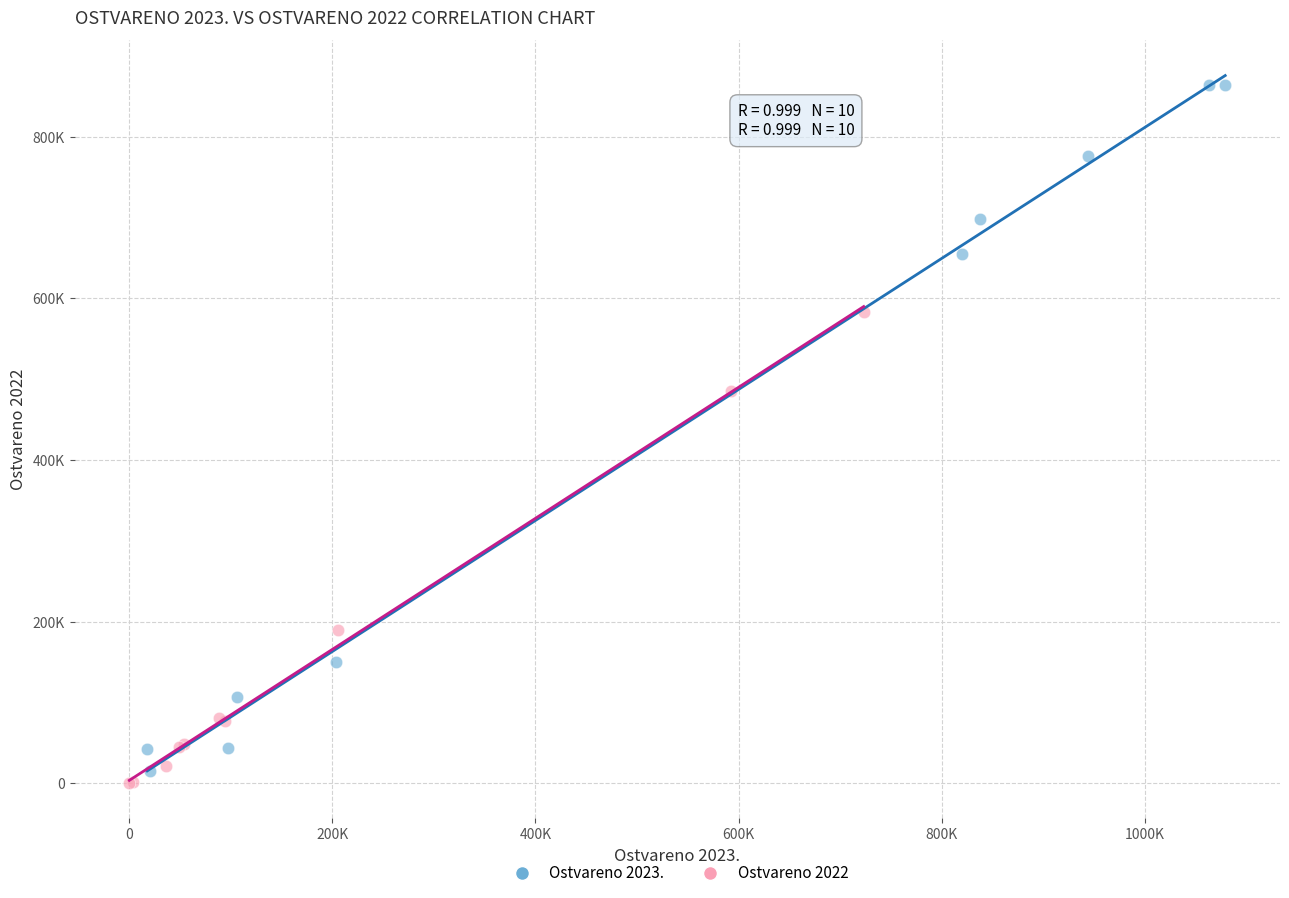

Which series has the largest Y range (max minus min)?

Ostvareno 2023.